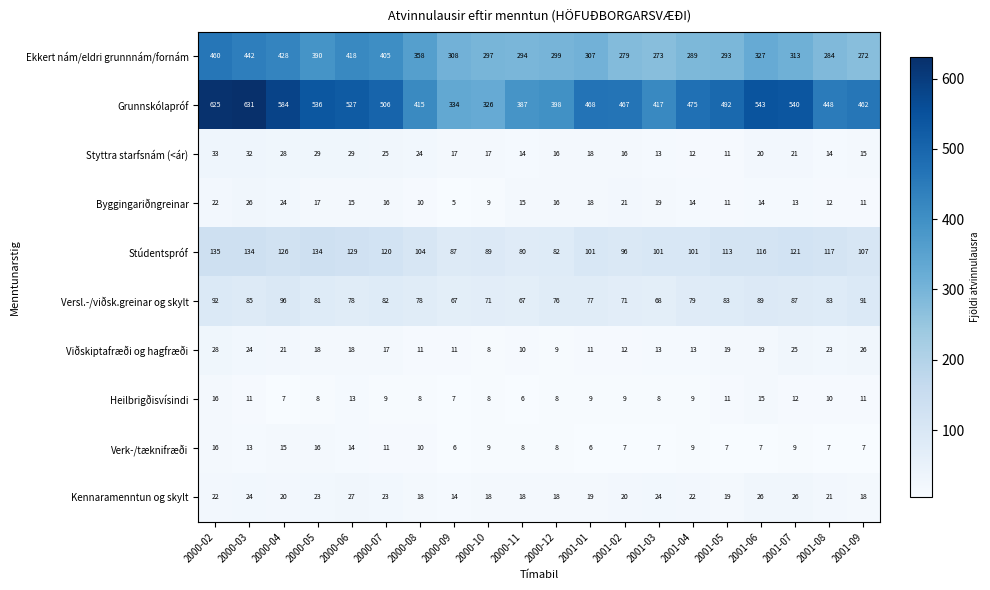

Which series has the widest spread of values?

Grunnskólapróf